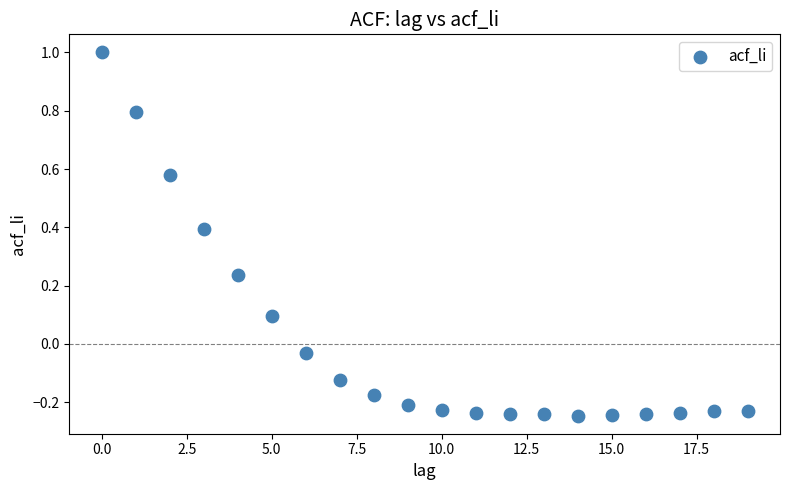

What is the range of Y values (max minus min)?

1.2